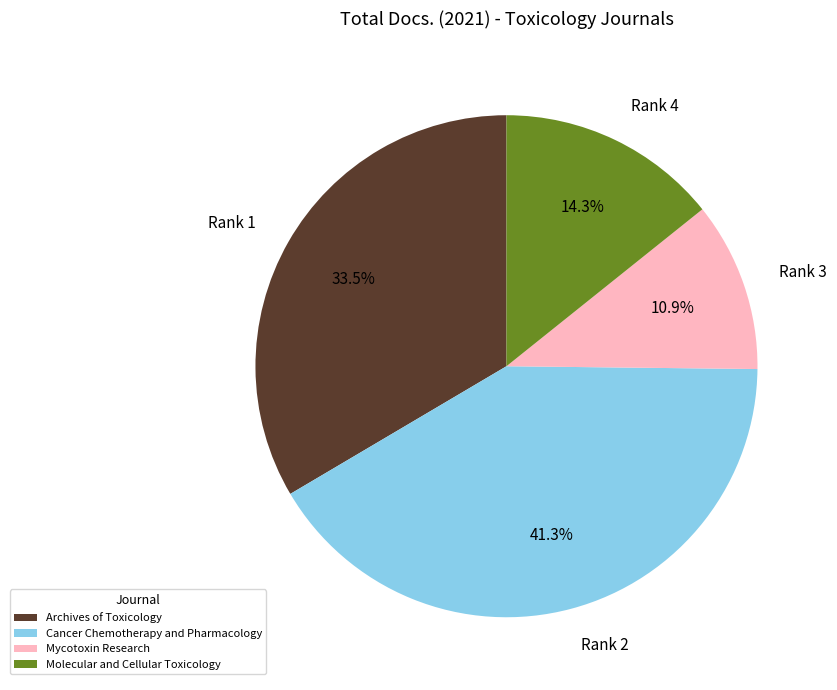

Does any single category account for the majority?

No